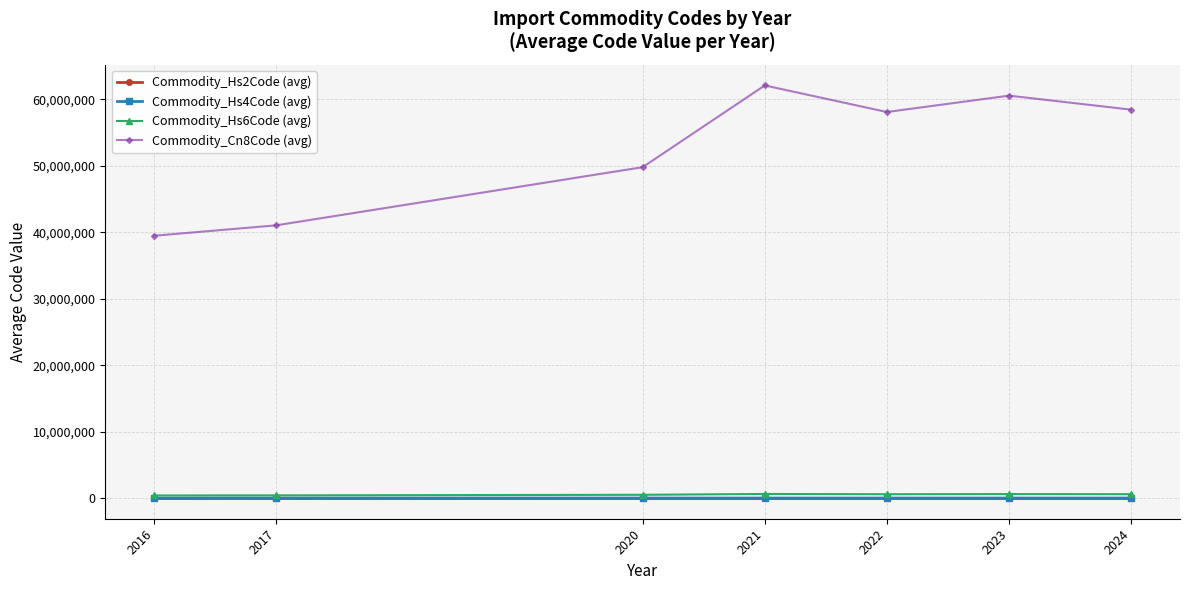

Which series has the widest spread of values?

Commodity_Cn8Code (avg)